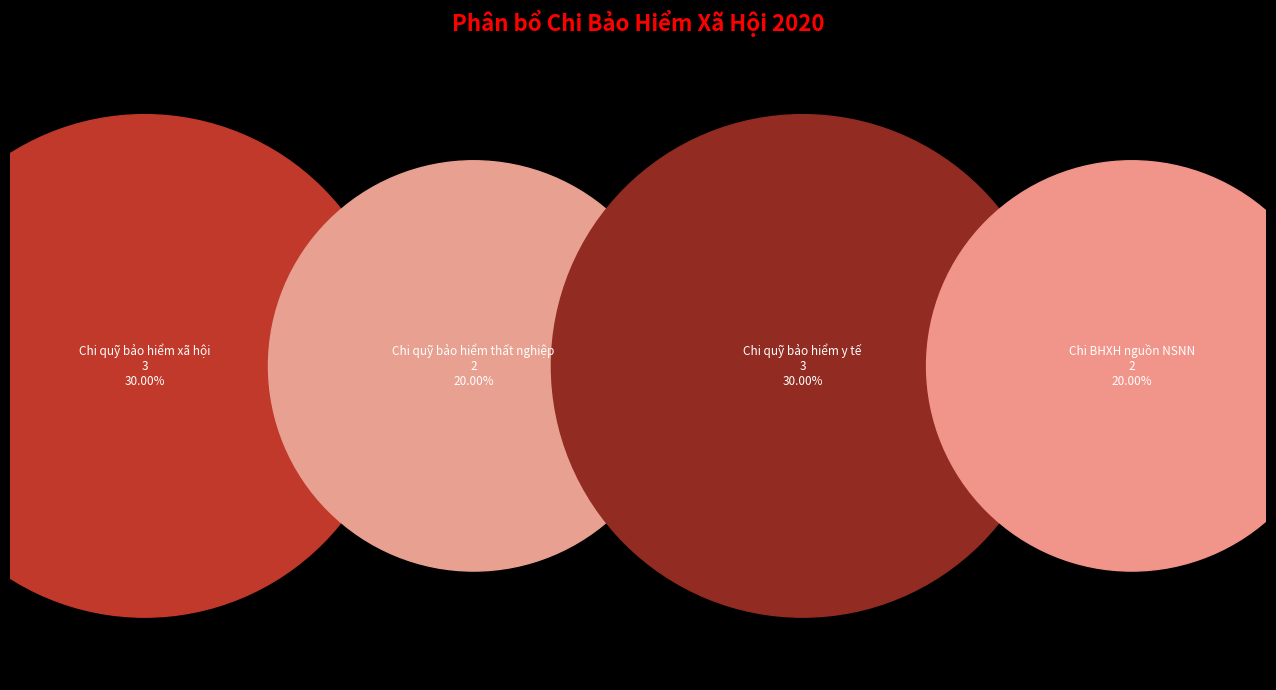

Is it true that Chi quỹ bảo hiểm thất nghiệp is 10% of the pie?

False